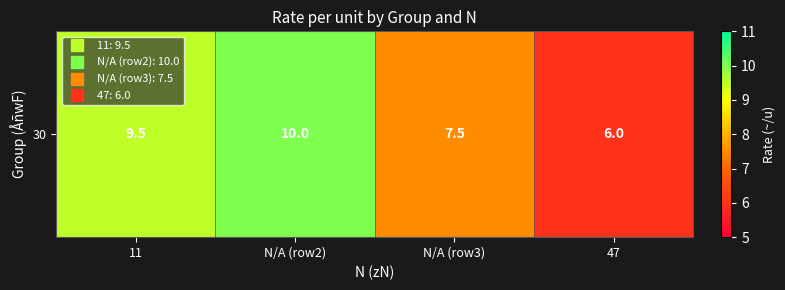

Rank the categories by value from lowest to highest.

47, N/A (row3), 11, N/A (row2)